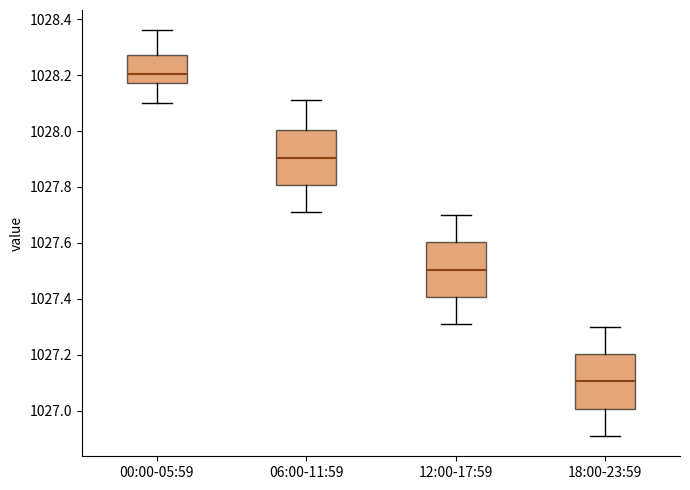

Reading left to right, transcribe this box plot: for each box, give where its median line is, the range the box spans, and where its two whiskers end, as read against the y-axis. The values are not printed on the chart, so give them approximately, as read against the axis.

00:00-05:59: median 1028.20, box 1028.18 to 1028.28, whiskers 1028.10 to 1028.36
06:00-11:59: median 1027.90, box 1027.80 to 1028.00, whiskers 1027.72 to 1028.12
12:00-17:59: median 1027.50, box 1027.40 to 1027.60, whiskers 1027.32 to 1027.70
18:00-23:59: median 1027.10, box 1027.00 to 1027.20, whiskers 1026.92 to 1027.30